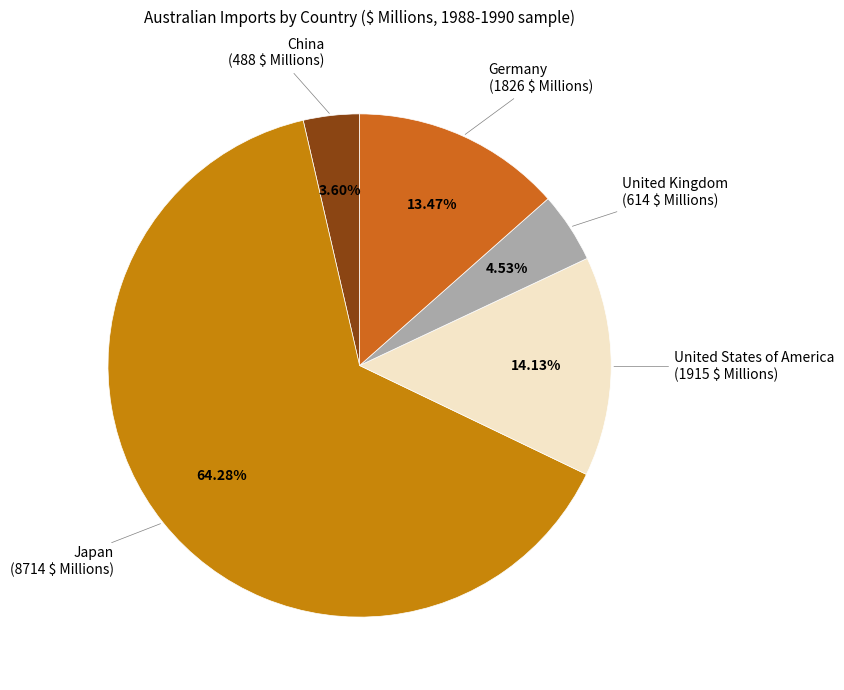

Is the sum of Japan and China greater than half?

Yes